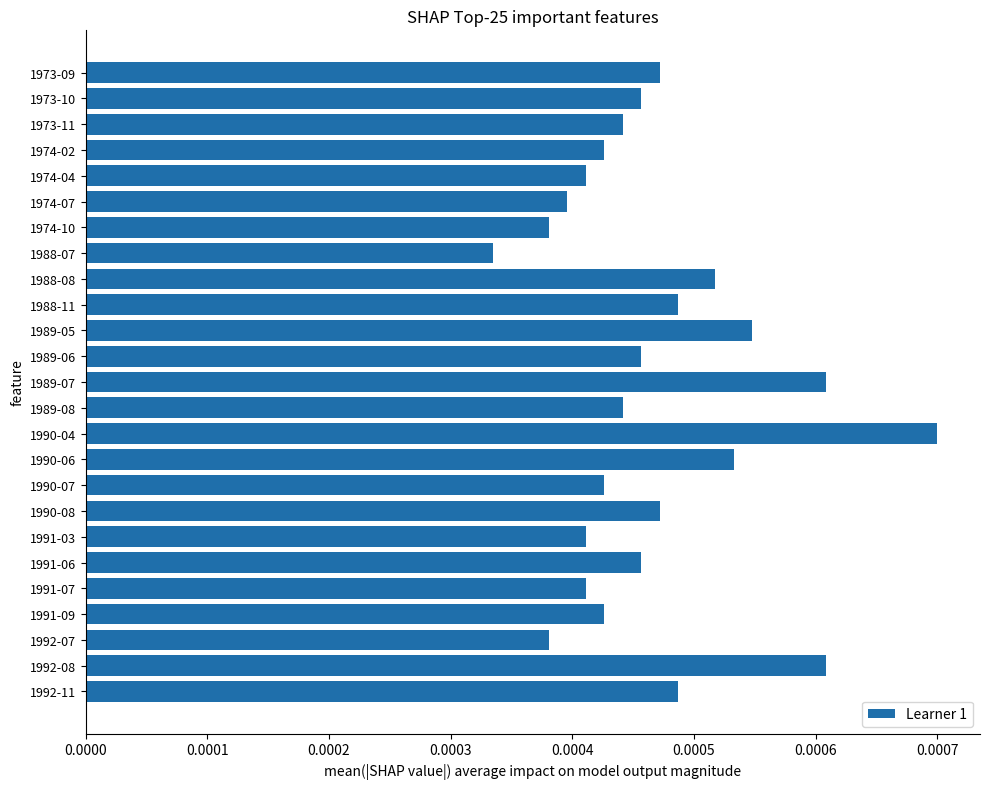

Are the bars horizontal?

Yes